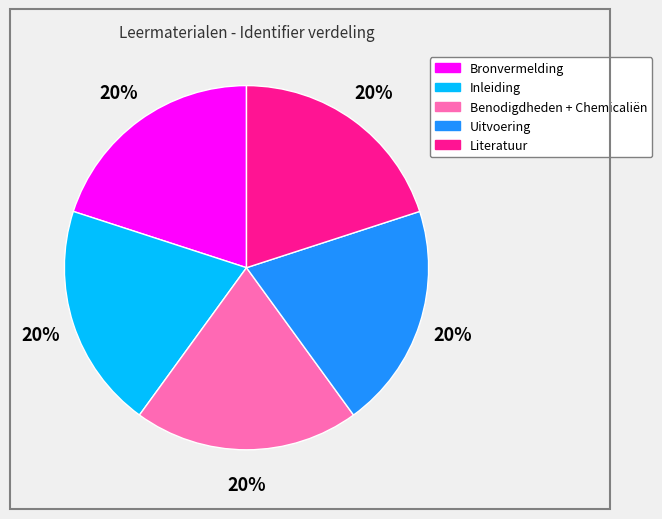

To the nearest percent, what portion does Uitvoering represent?

20%